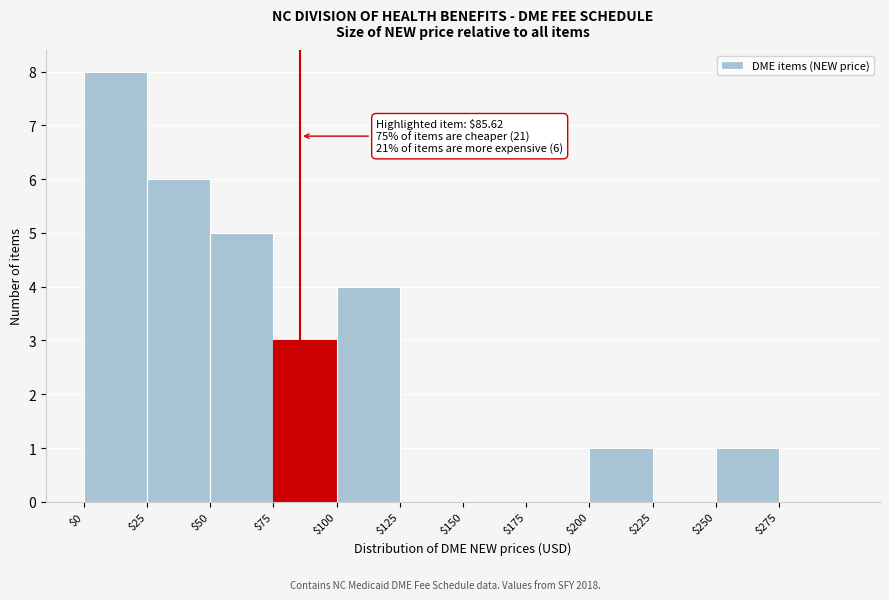

Which range on the x-axis has the tallest bar?

0 to 25